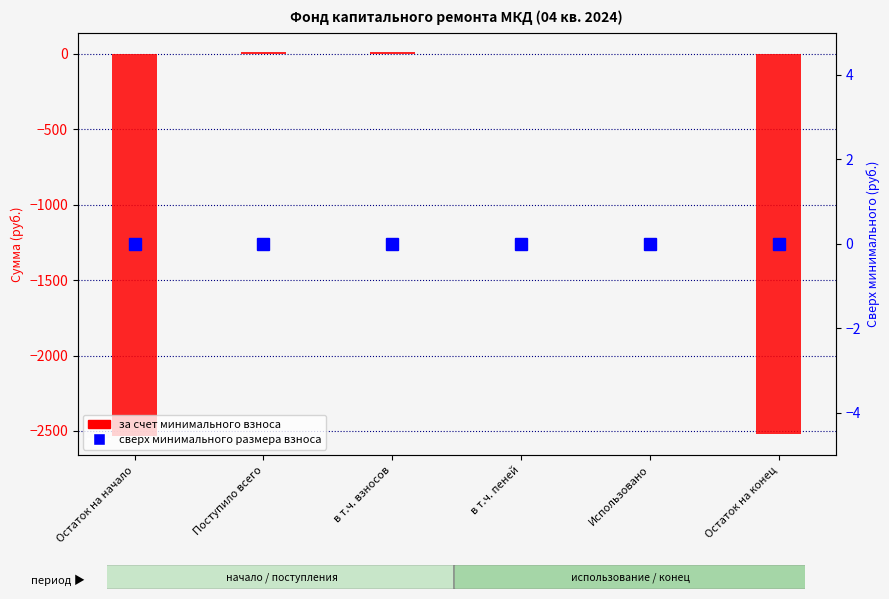

Which category has the lowest value in the сверх минимального размера взноса series?

Остаток на начало